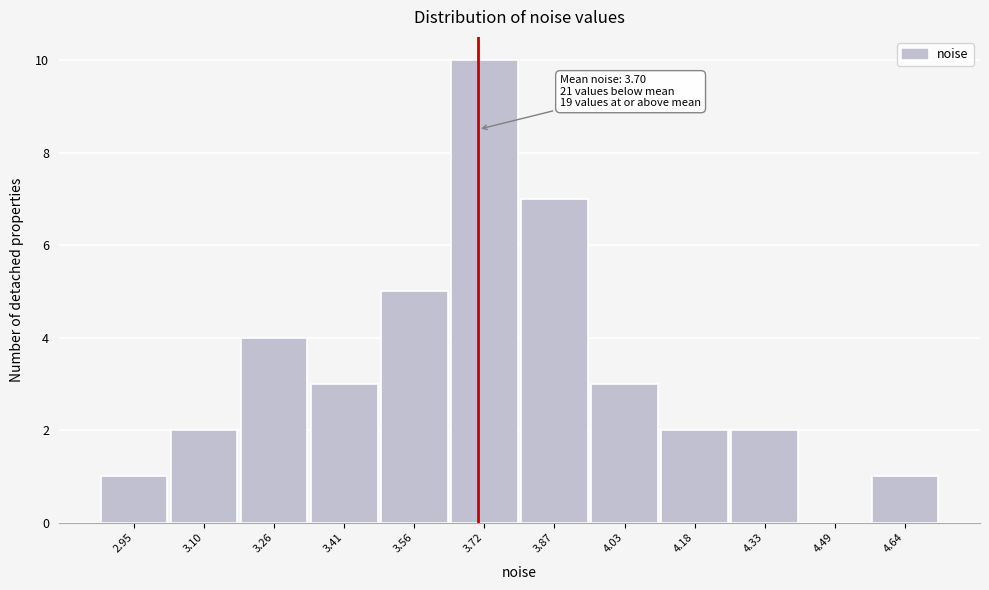

Which range on the x-axis has the tallest bar?

3.64 to 3.80